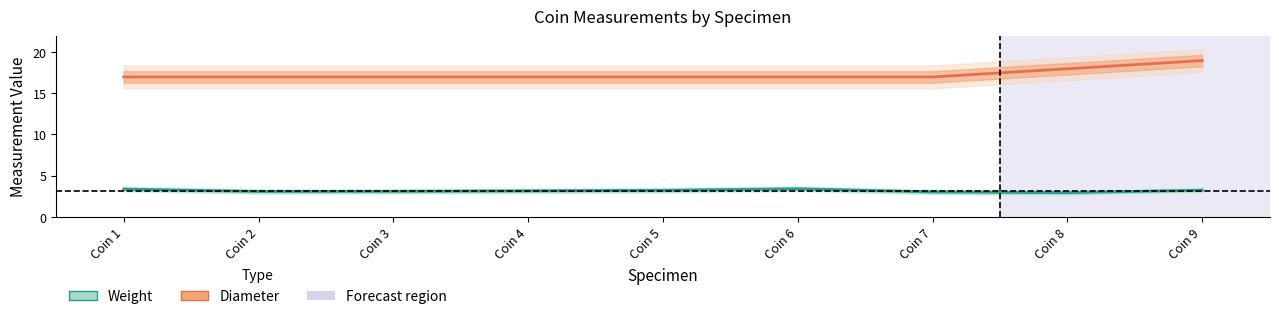

At which label is Weight closest to 3?

Coin 7